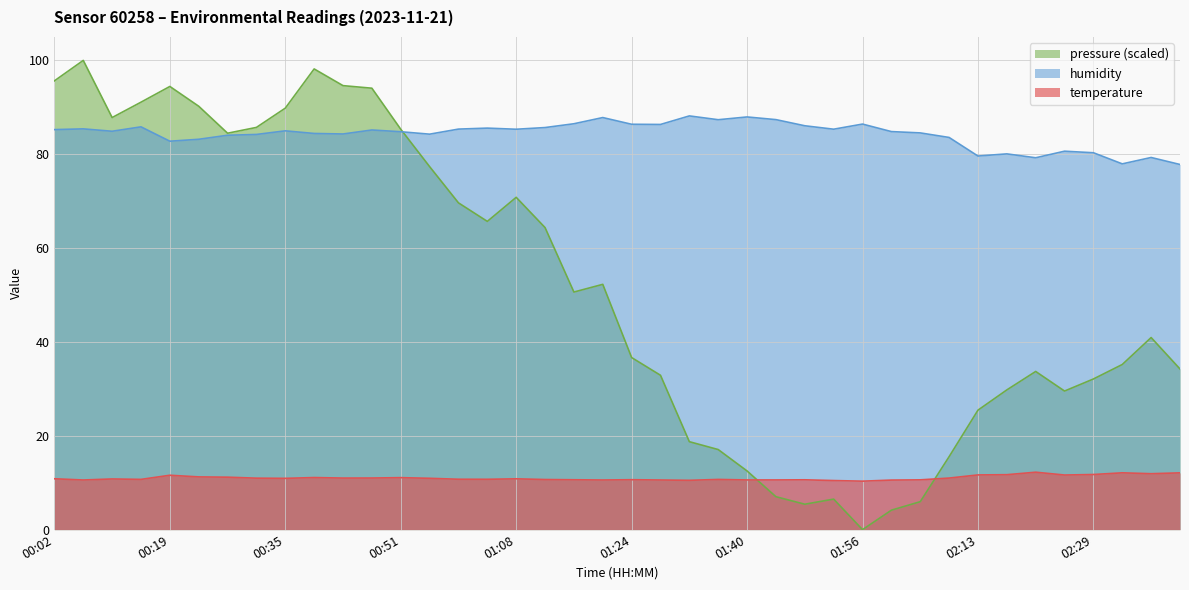

The temperature series shows 10.7 at 01:00. True or false?

True